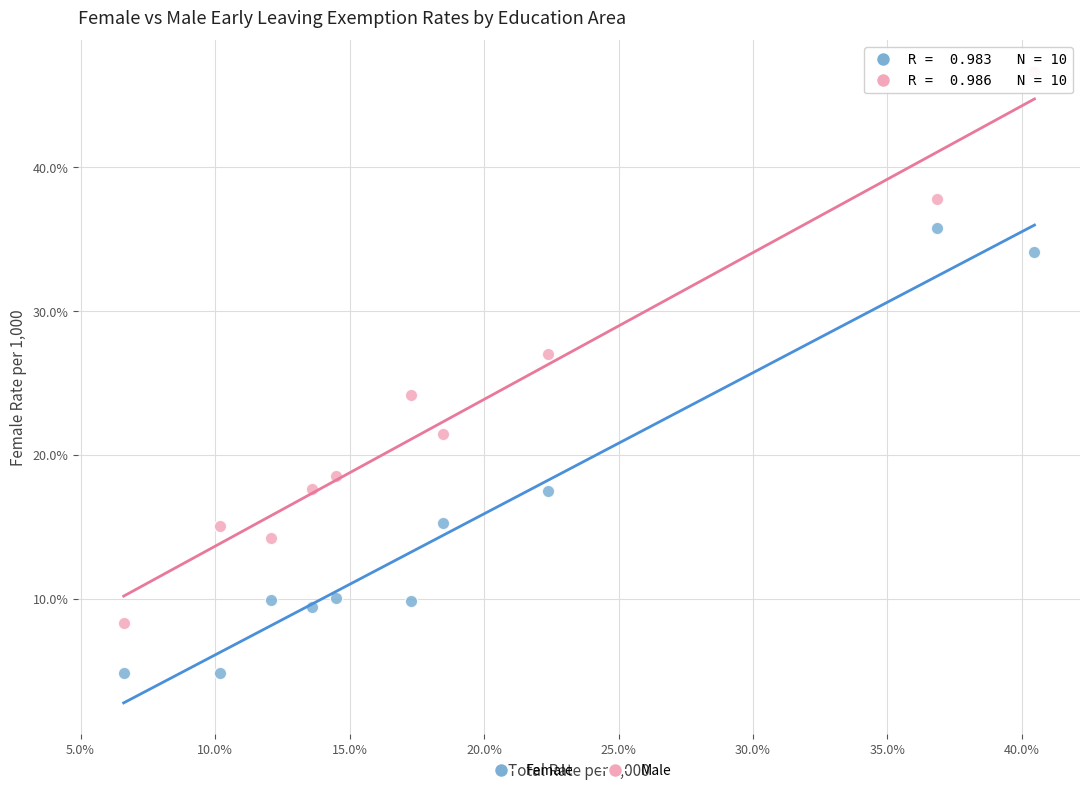

What are all the series names shown in the legend?

Female, Male